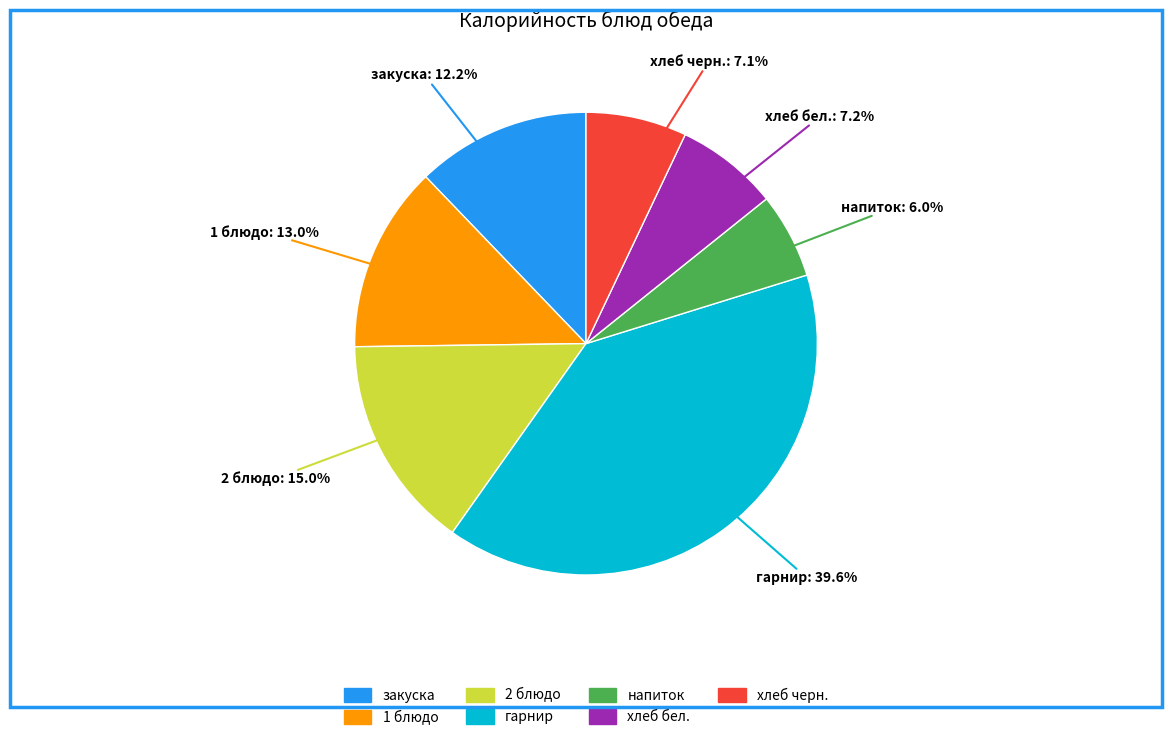

Approximately how many times larger is the value at напиток compared to хлеб бел.?

0.8